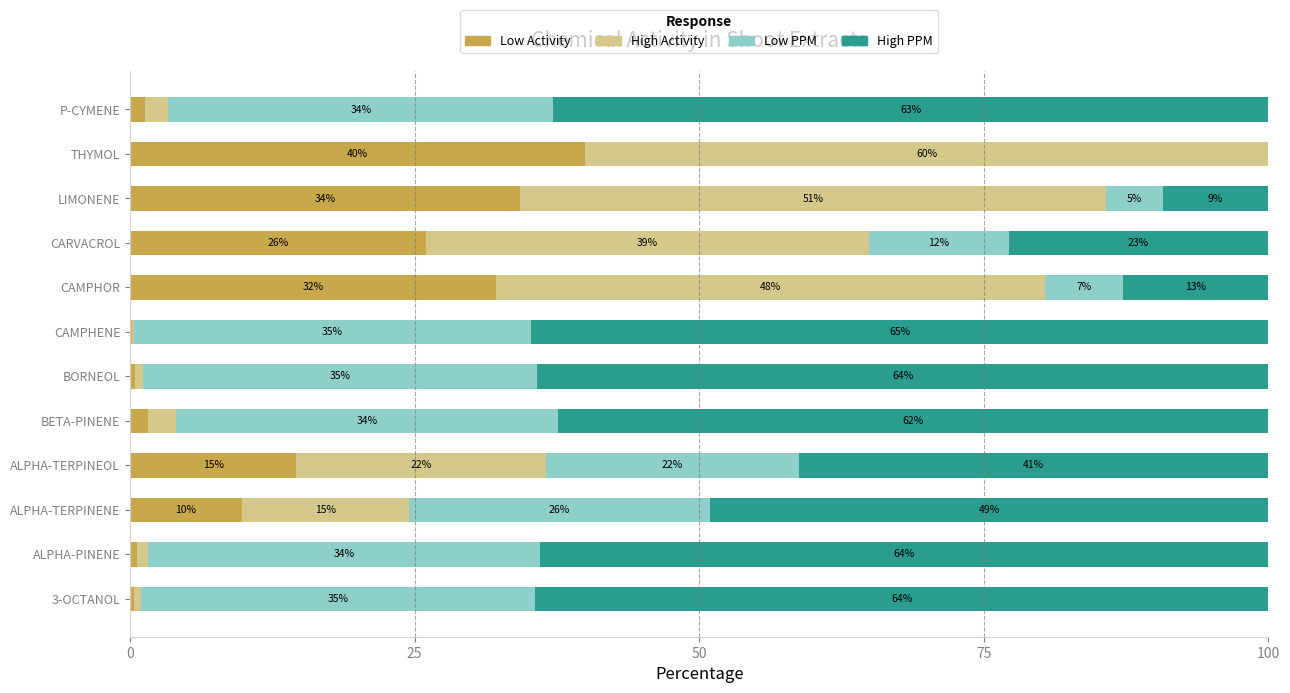

What is the total value across all series at CAMPHOR?

100.0